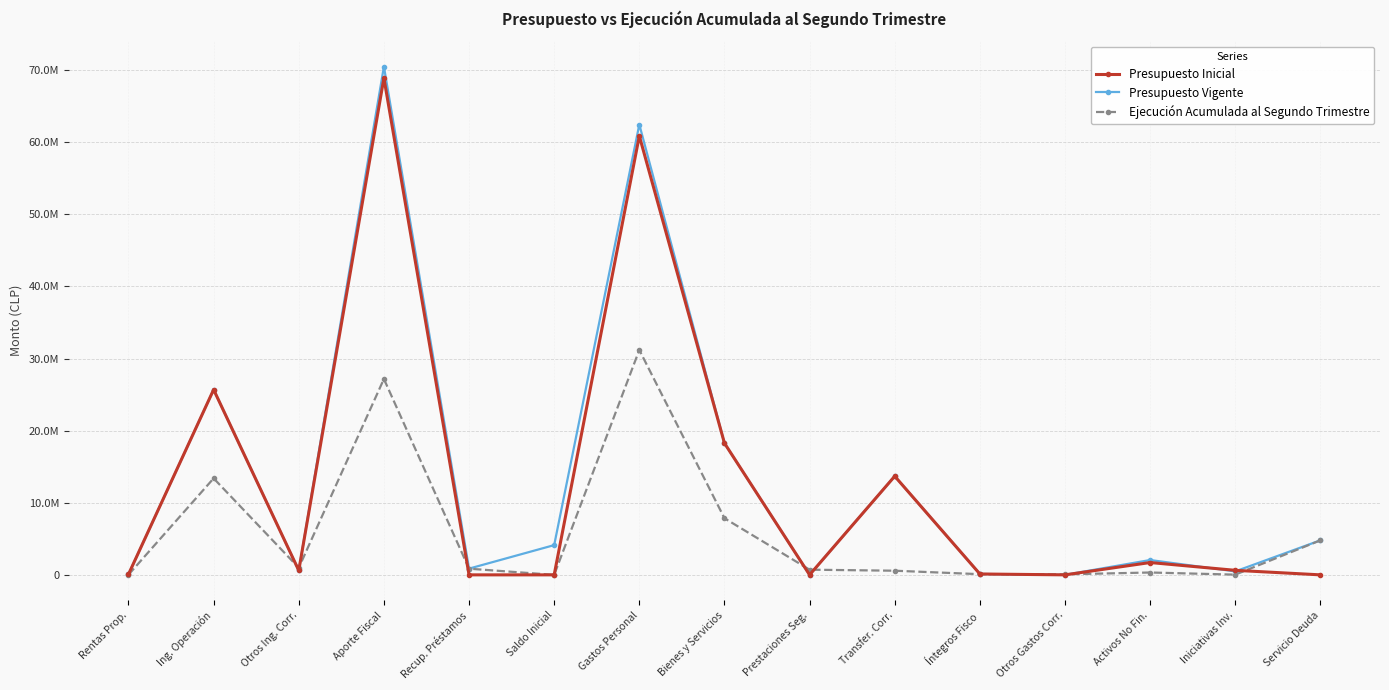

At which label does Presupuesto Inicial reach its peak?

Aporte Fiscal